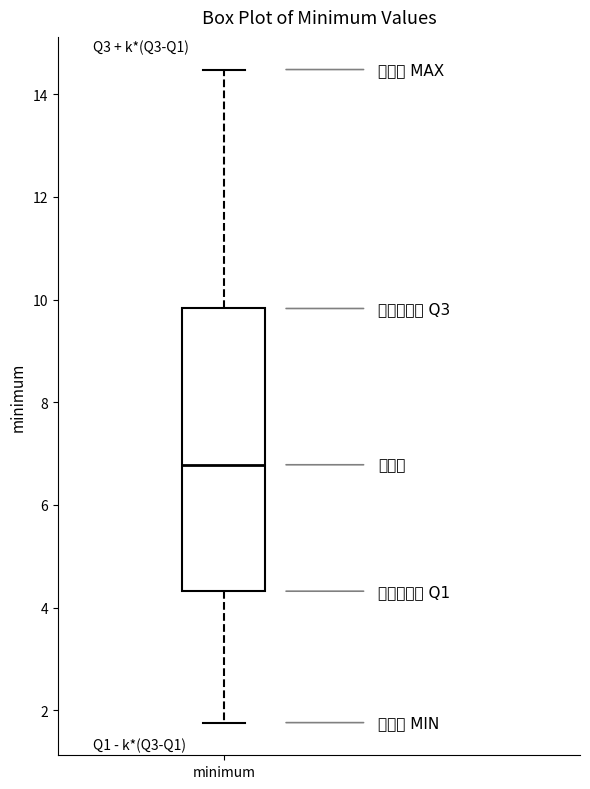

Read this box plot against the y-axis: the position of the median line, the range covered by the box, and the ends of both whiskers. The values are not printed on the chart, so give them approximately, as read against the axis.

median 6.8, box 4.4 to 9.8, whiskers 1.8 to 14.4